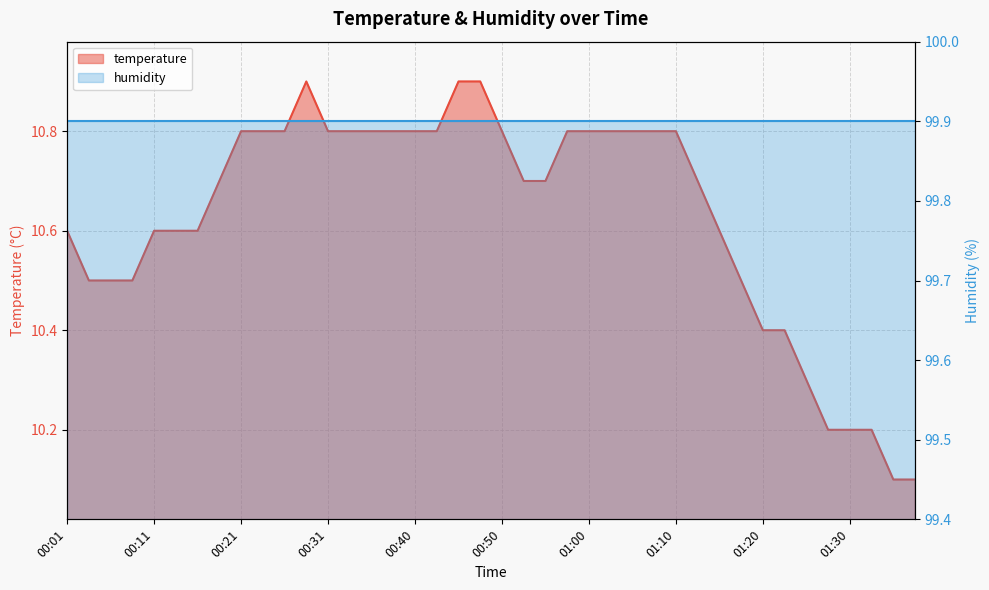

Count the values in the range 10 to 11.

40